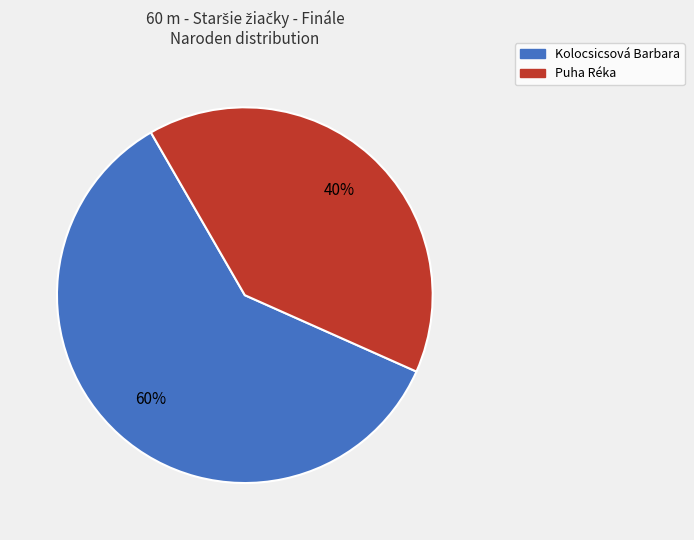

To the nearest percent, what is the combined percentage of Kolocsicsová Barbara and Puha Réka?

100%